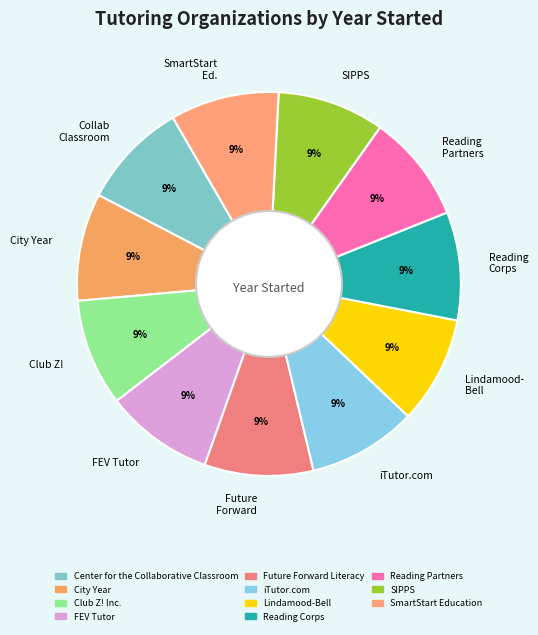

Does FEV Tutor account for over 50% of the chart?

No